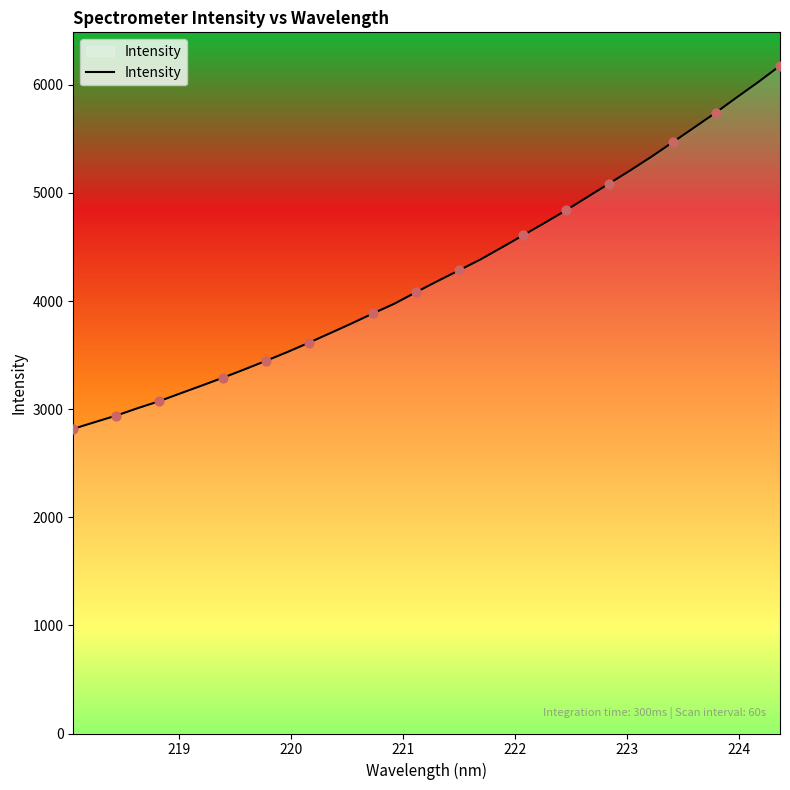

What is the greatest value displayed?

6176.4